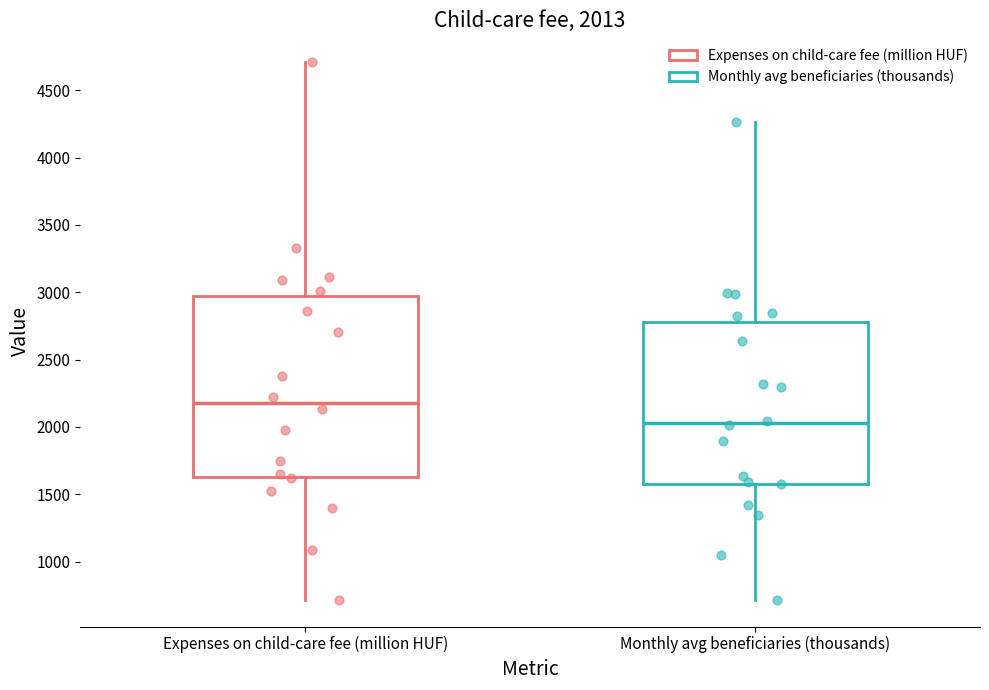

Which box's median line is the lowest?

Monthly avg beneficiaries (thousands)